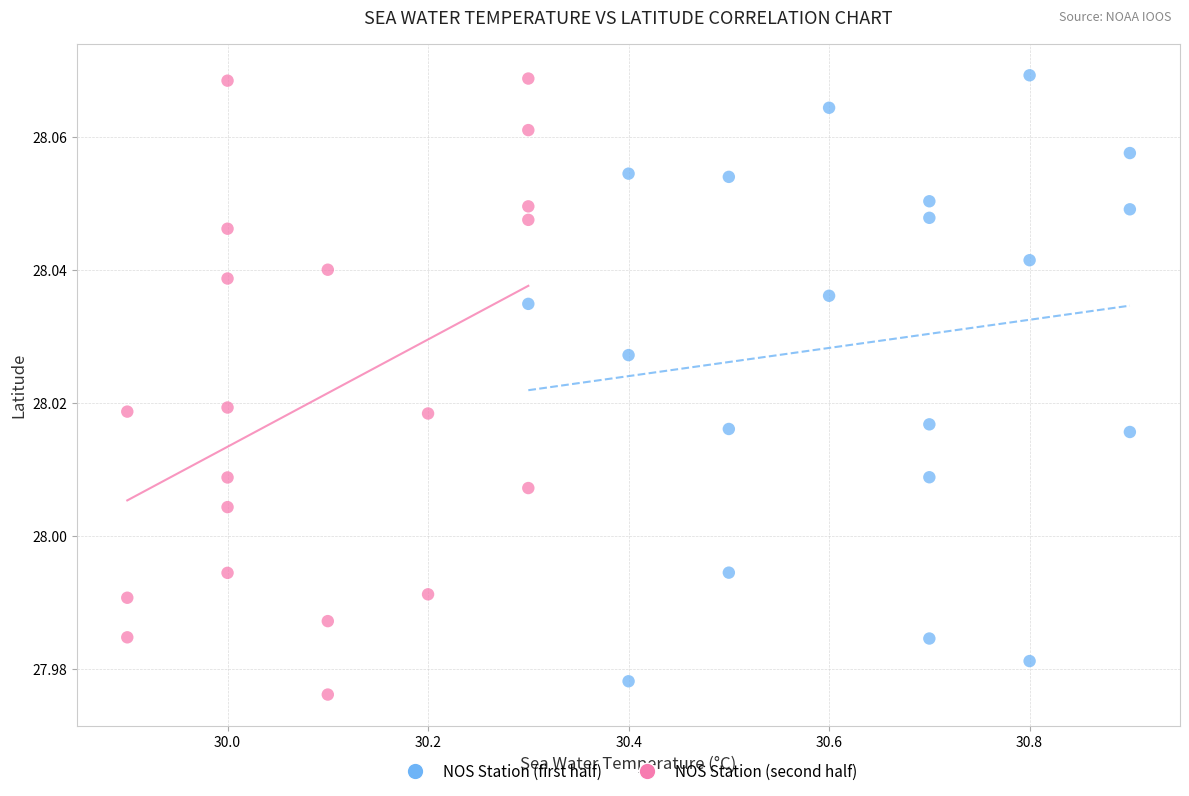

What are all the series names shown in the legend?

NOS Station (first half), NOS Station (second half)